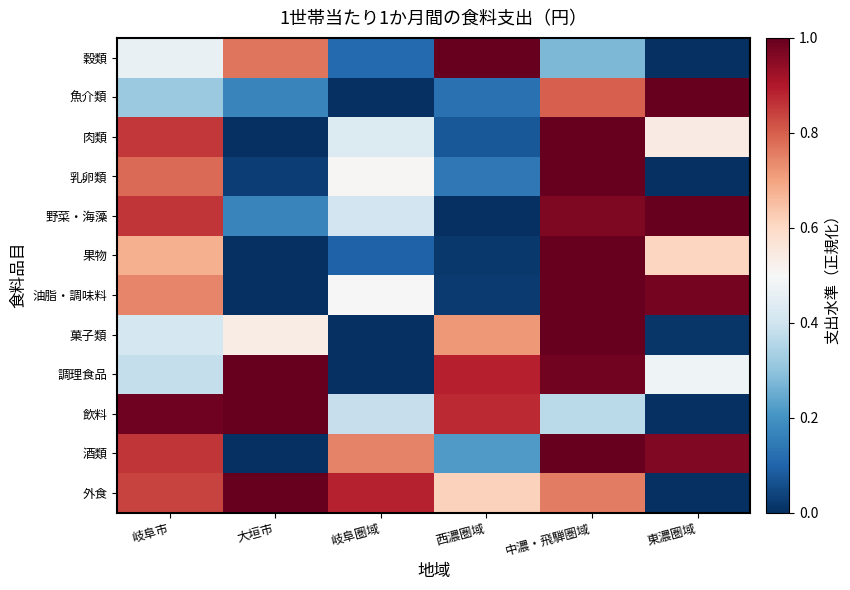

Reading left to right, what are all the values shown in this chart?

穀類: 岐阜市=0.5	大垣市=0.8	岐阜圏域=0.1	西濃圏域=1.0	中濃・飛騨圏域=0.3	東濃圏域=0.0
魚介類: 岐阜市=0.3	大垣市=0.2	岐阜圏域=0.0	西濃圏域=0.1	中濃・飛騨圏域=0.8	東濃圏域=1.0
肉類: 岐阜市=0.9	大垣市=0.0	岐阜圏域=0.4	西濃圏域=0.1	中濃・飛騨圏域=1.0	東濃圏域=0.5
乳卵類: 岐阜市=0.8	大垣市=0.0	岐阜圏域=0.5	西濃圏域=0.1	中濃・飛騨圏域=1.0	東濃圏域=0.0
野菜・海藻: 岐阜市=0.9	大垣市=0.2	岐阜圏域=0.4	西濃圏域=0.0	中濃・飛騨圏域=1.0	東濃圏域=1.0
果物: 岐阜市=0.7	大垣市=0.0	岐阜圏域=0.1	西濃圏域=0.0	中濃・飛騨圏域=1.0	東濃圏域=0.6
油脂・調味料: 岐阜市=0.7	大垣市=0.0	岐阜圏域=0.5	西濃圏域=0.0	中濃・飛騨圏域=1.0	東濃圏域=1.0
菓子類: 岐阜市=0.4	大垣市=0.5	岐阜圏域=0.0	西濃圏域=0.7	中濃・飛騨圏域=1.0	東濃圏域=0.0
調理食品: 岐阜市=0.4	大垣市=1.0	岐阜圏域=0.0	西濃圏域=0.9	中濃・飛騨圏域=1.0	東濃圏域=0.5
飲料: 岐阜市=1.0	大垣市=1.0	岐阜圏域=0.4	西濃圏域=0.9	中濃・飛騨圏域=0.4	東濃圏域=0.0
酒類: 岐阜市=0.9	大垣市=0.0	岐阜圏域=0.7	西濃圏域=0.2	中濃・飛騨圏域=1.0	東濃圏域=1.0
外食: 岐阜市=0.8	大垣市=1.0	岐阜圏域=0.9	西濃圏域=0.6	中濃・飛騨圏域=0.8	東濃圏域=0.0